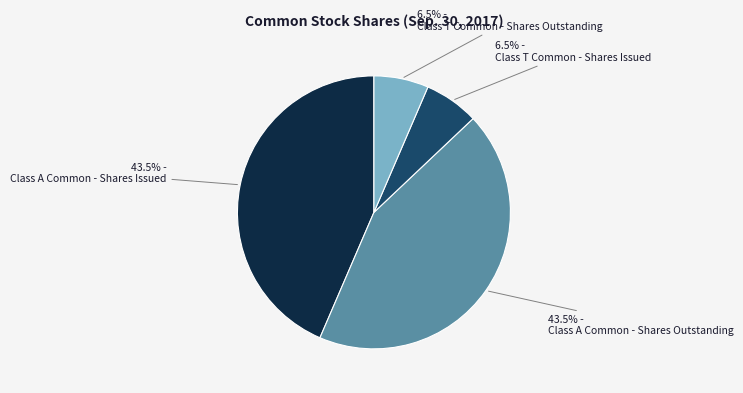

Is the sum of Class A Common - Shares Issued and Class A Common - Shares Outstanding greater than half?

Yes